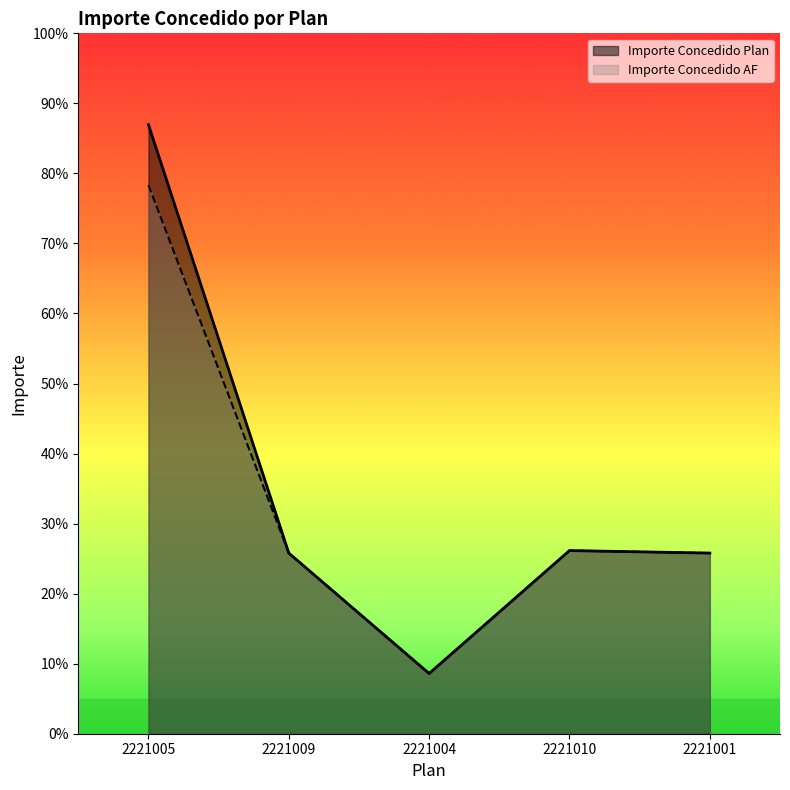

At which category is the sum across all series the highest?

2221005